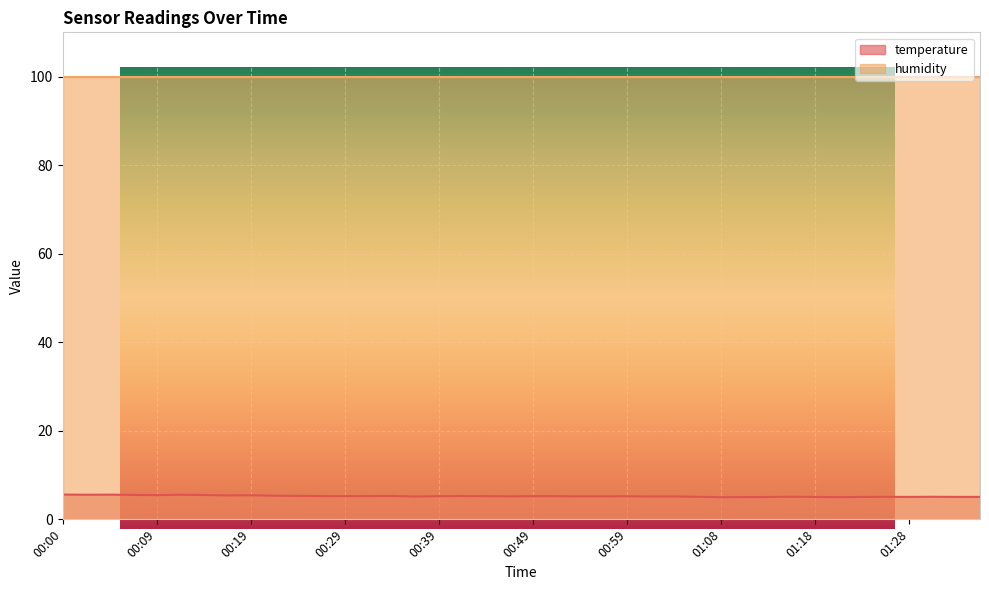

Reading left to right, list all the values displayed in this chart.

00:00=5.6	00:02=5.6	00:05=5.6	00:07=5.5	00:09=5.5	00:12=5.5	00:14=5.5	00:17=5.4	00:19=5.4	00:22=5.3	00:24=5.3	00:27=5.3	00:29=5.2	00:32=5.3	00:34=5.3	00:36=5.2	00:39=5.2	00:41=5.3	00:44=5.2	00:46=5.2	00:49=5.2	00:51=5.2	00:54=5.2	00:56=5.2	00:59=5.2	01:01=5.2	01:03=5.2	01:06=5.1	01:08=5.0	01:11=5.0	01:13=5.0	01:16=5.1	01:18=5.0	01:21=5.0	01:23=5.0	01:26=5.1	01:28=5.1	01:30=5.1	01:33=5.1	01:35=5.1